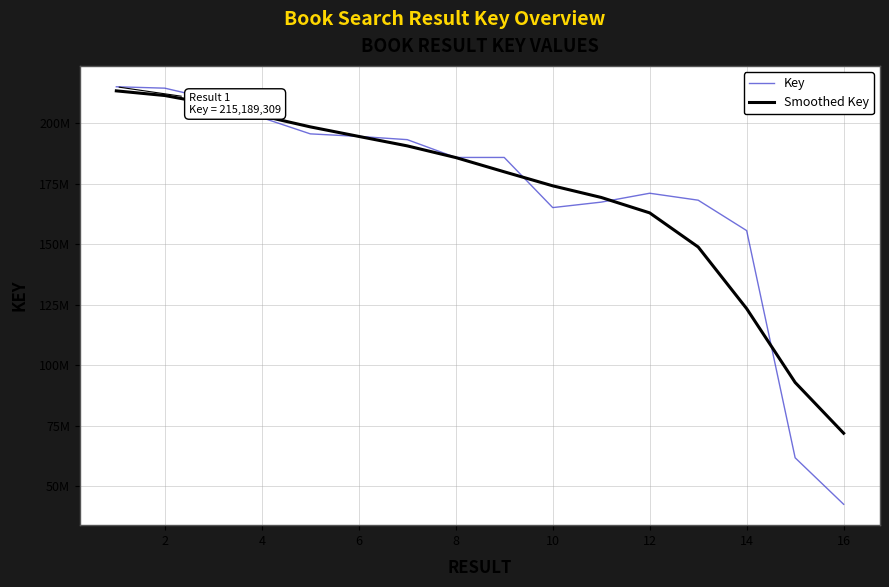

What are all the series names shown in the legend?

Key, Smoothed Key